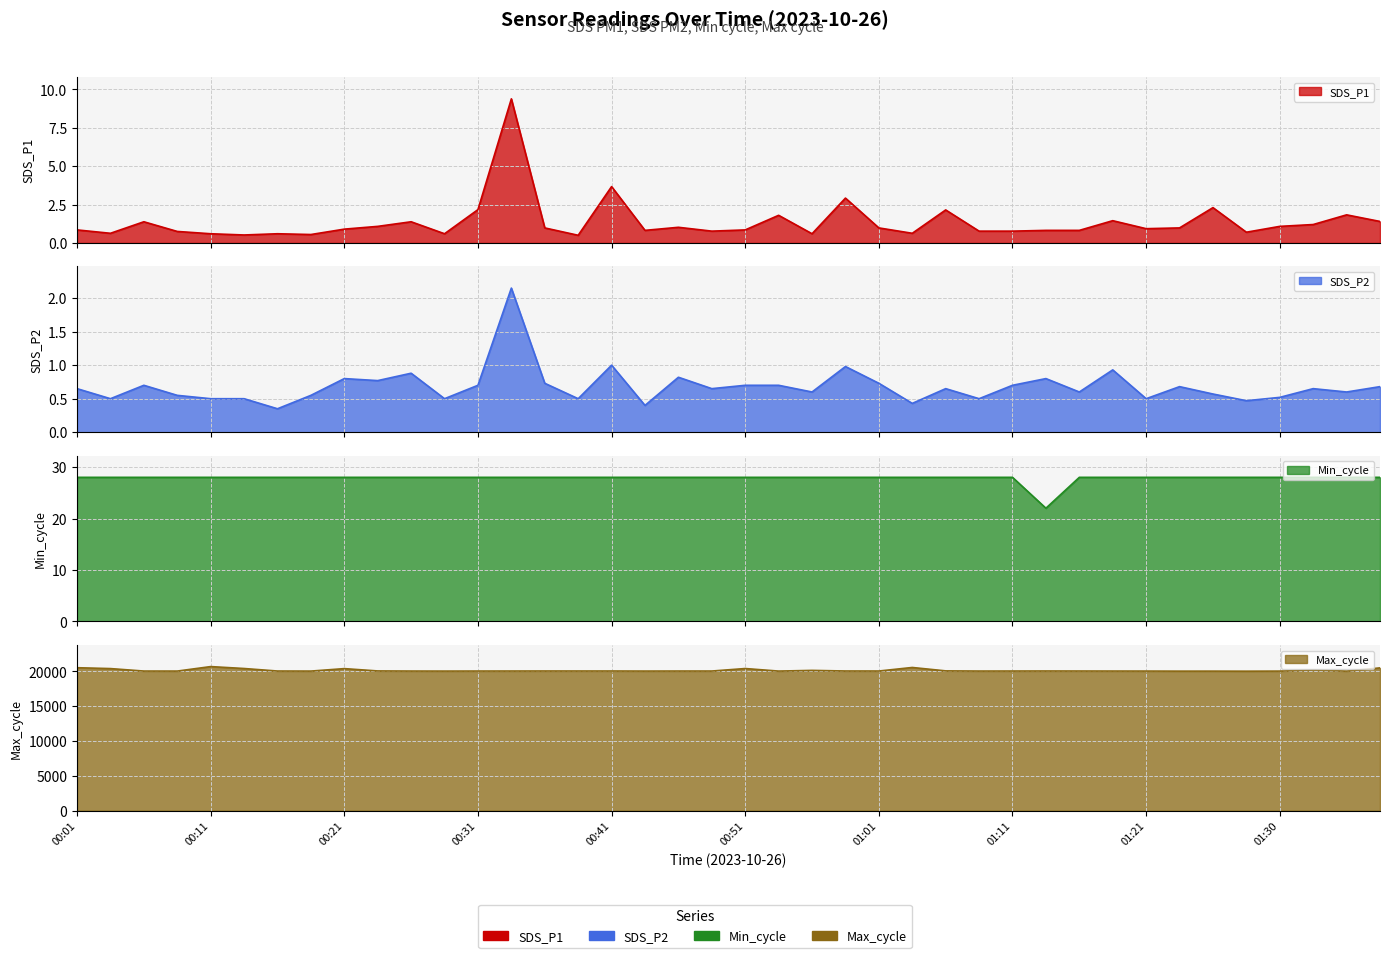

How many data points in Min_cycle are less than 28?

1